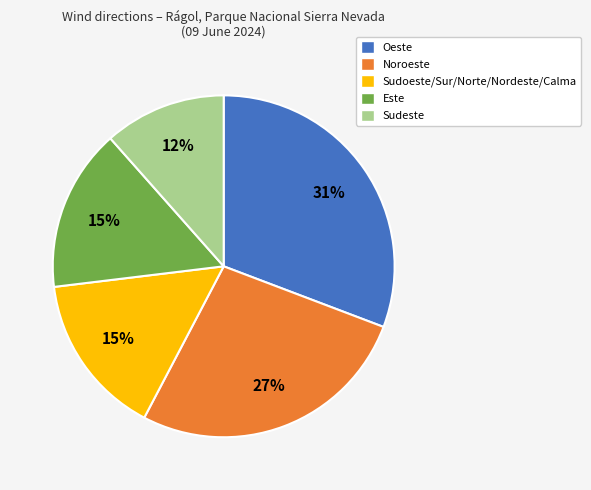

Is there any slice that represents more than half of the pie?

No